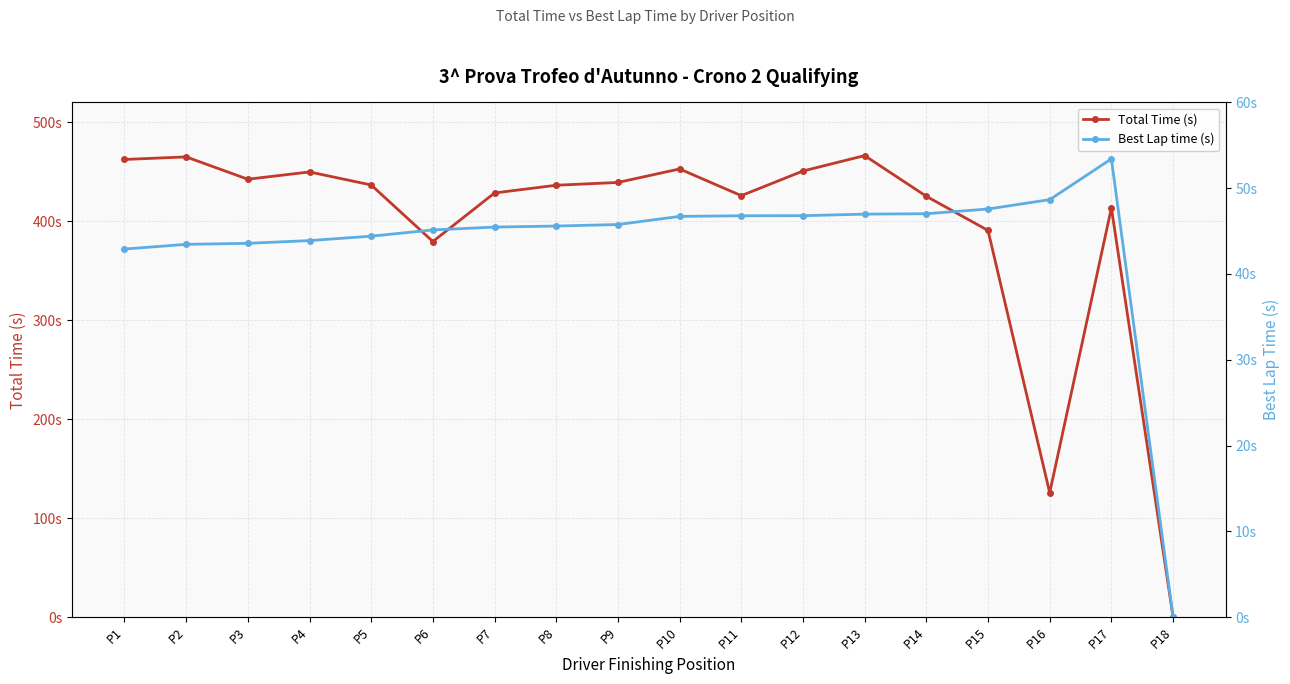

What is the difference between the maximum and minimum values in the Best Lap time (s) series?

53.4